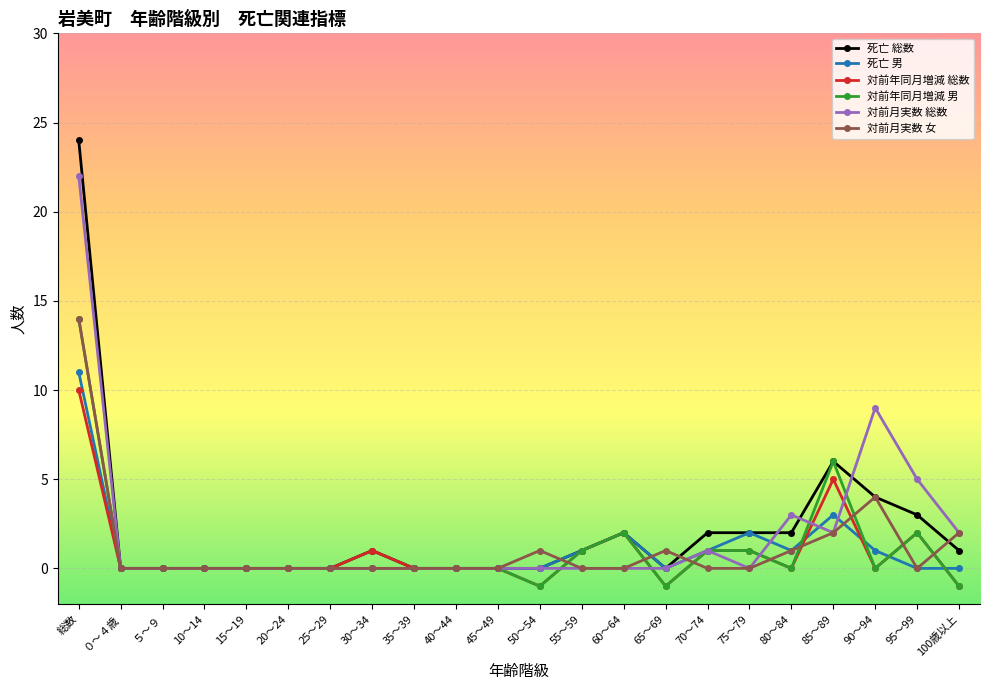

What is the maximum value shown in the chart?

24